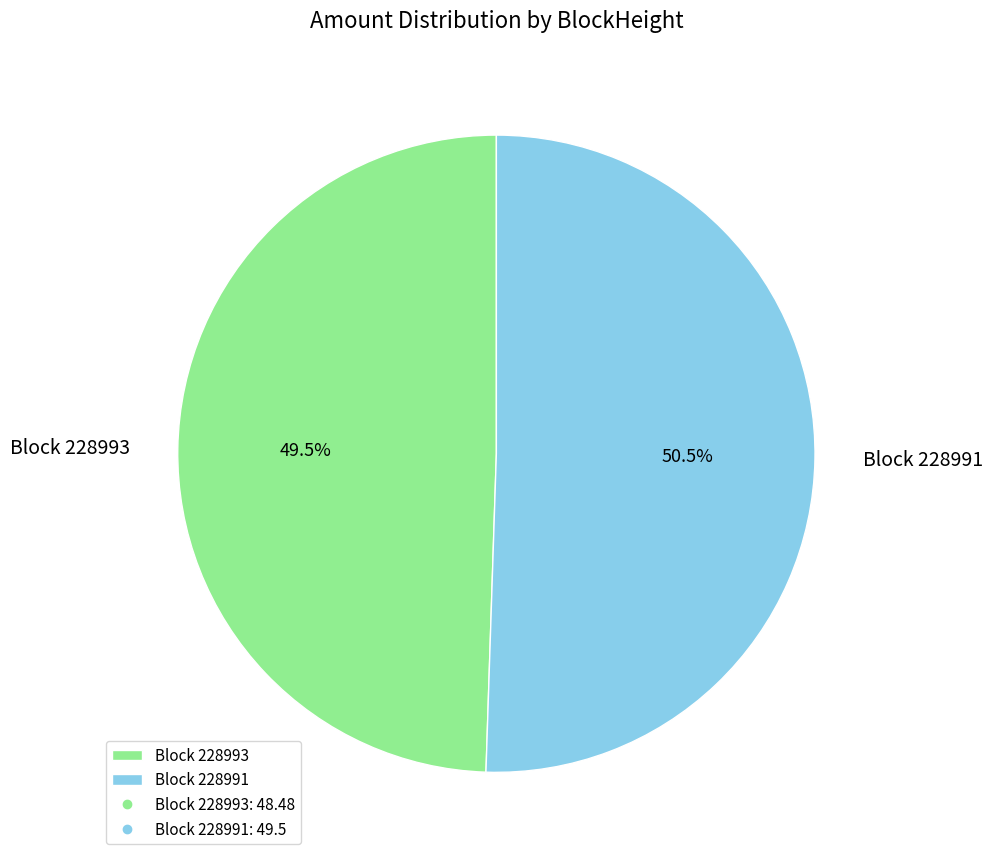

Which has a higher value, Block 228993 or Block 228991?

Block 228991